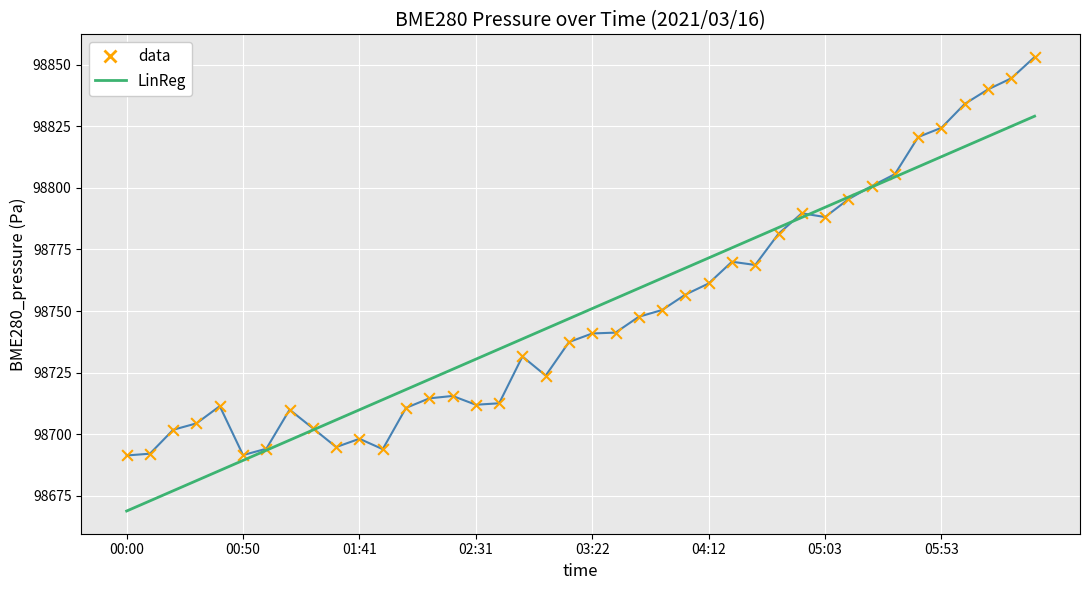

What is the greatest value displayed?

98853.2